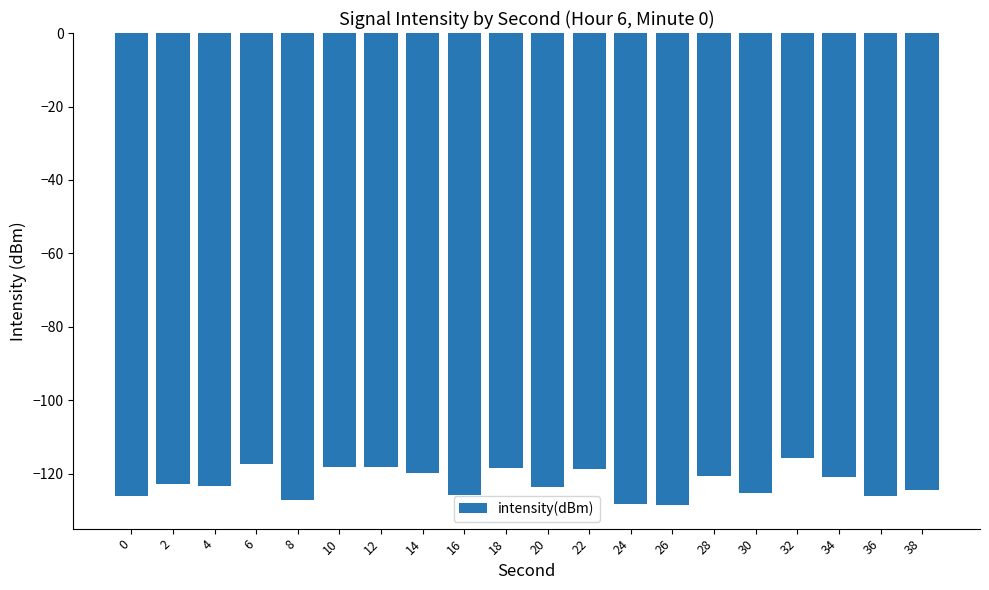

What is the value of the 4th bar from the left?

-117.2